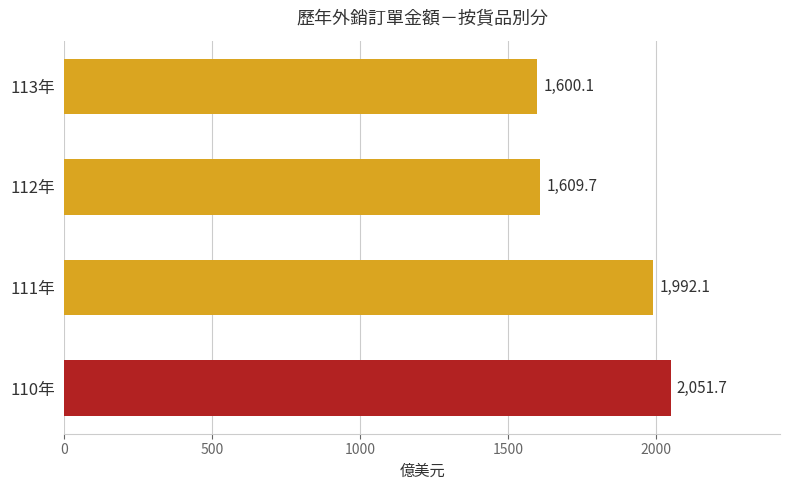

How many values exceed 1992?

2